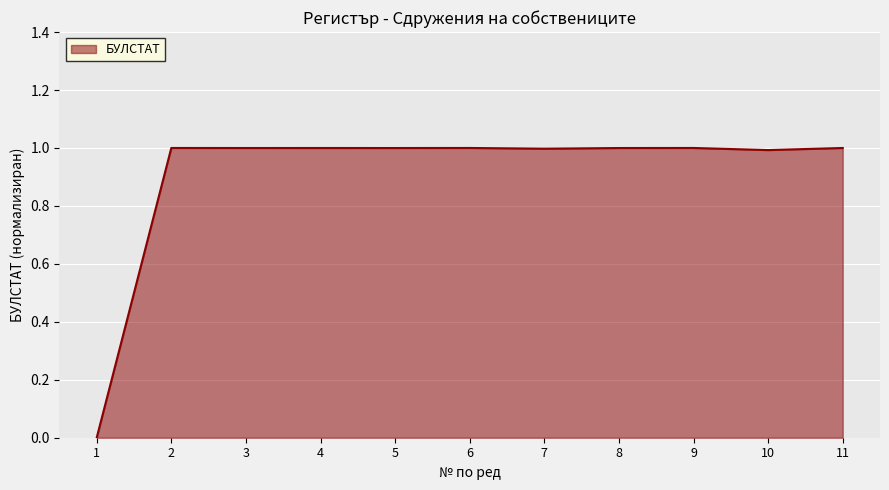

Reading left to right, list all the values displayed in this chart.

1=0.0	2=1.0	3=1.0	4=1.0	5=1.0	6=1.0	7=1.0	8=1.0	9=1.0	10=1.0	11=1.0